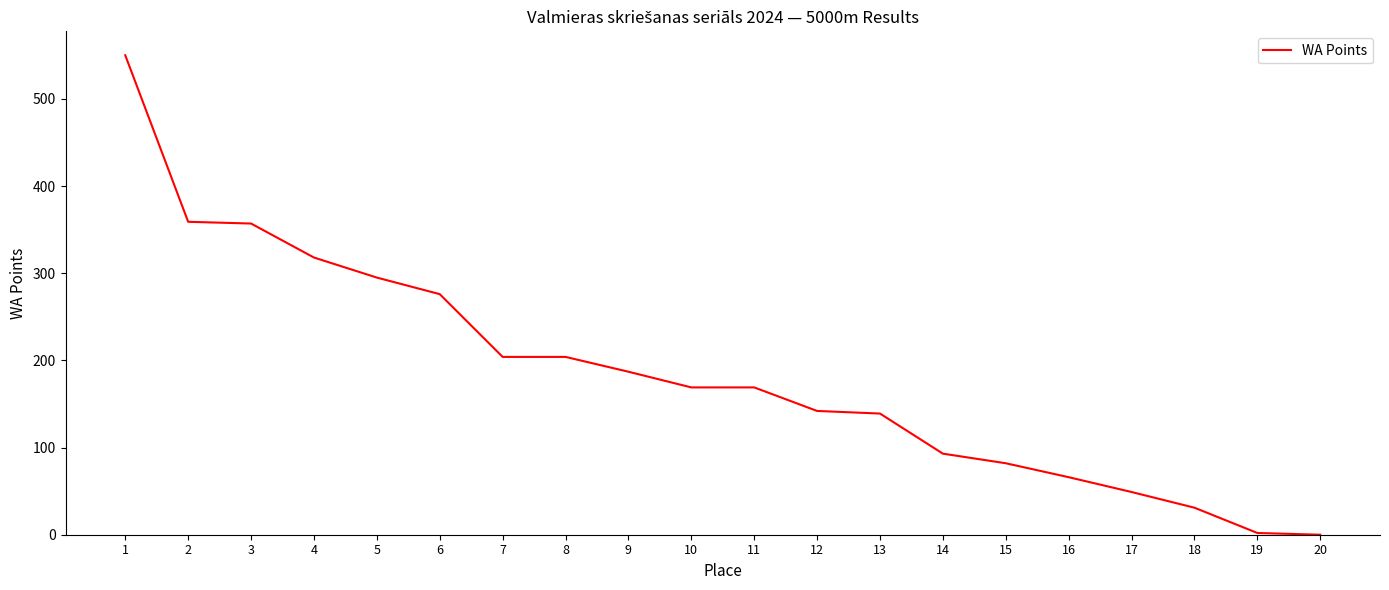

The value at 10 is 241. True or false?

False